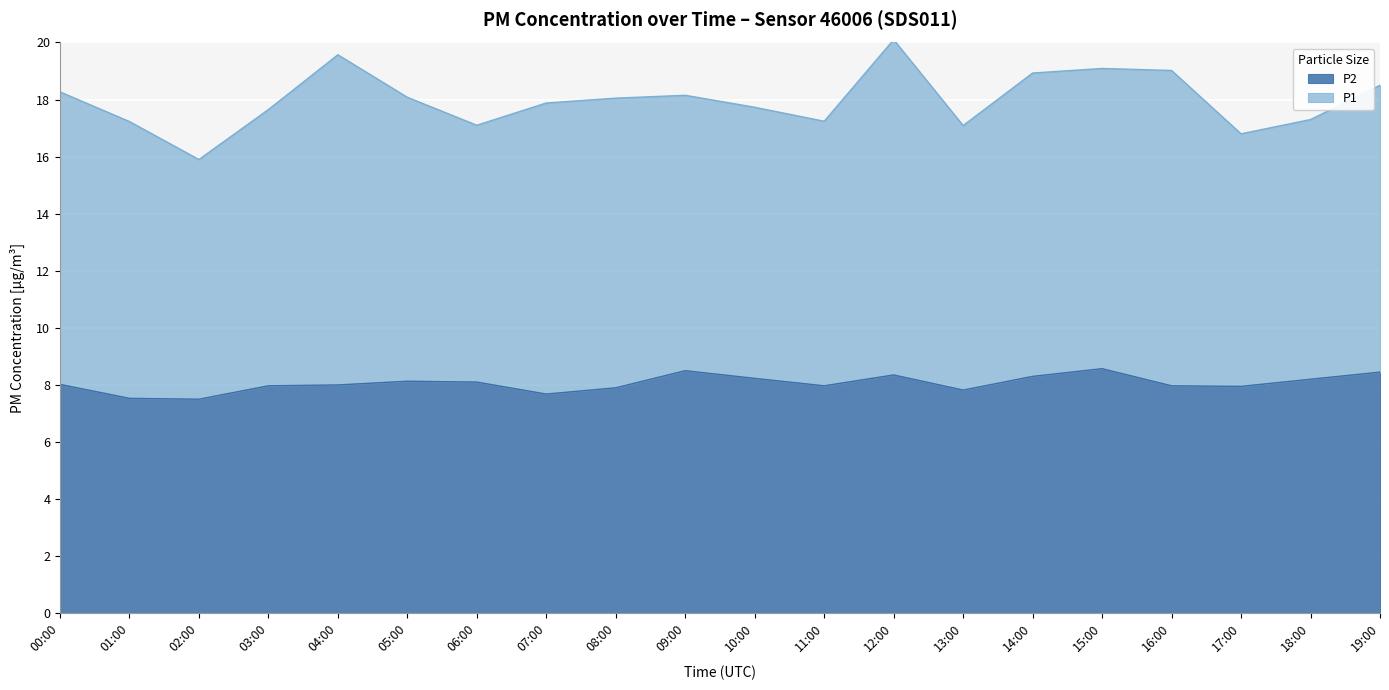

What is the label of the 2nd point from the left?

01:00